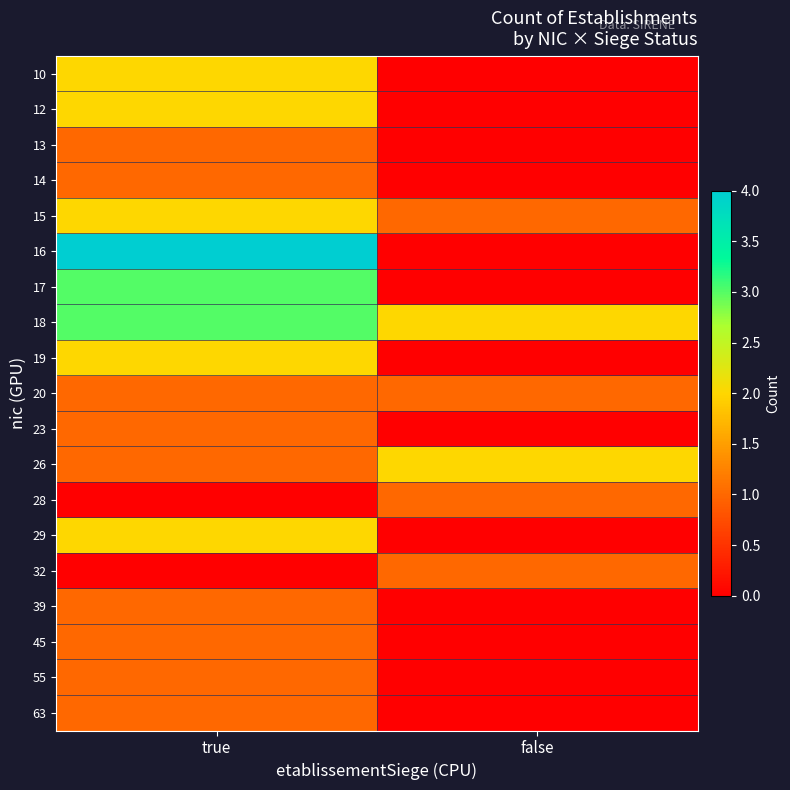

At true, list the series in order from largest to smallest.

16, 17, 18, 10, 12, 15, 19, 29, 13, 14, 20, 23, 26, 39, 45, 55, 63, 28, 32